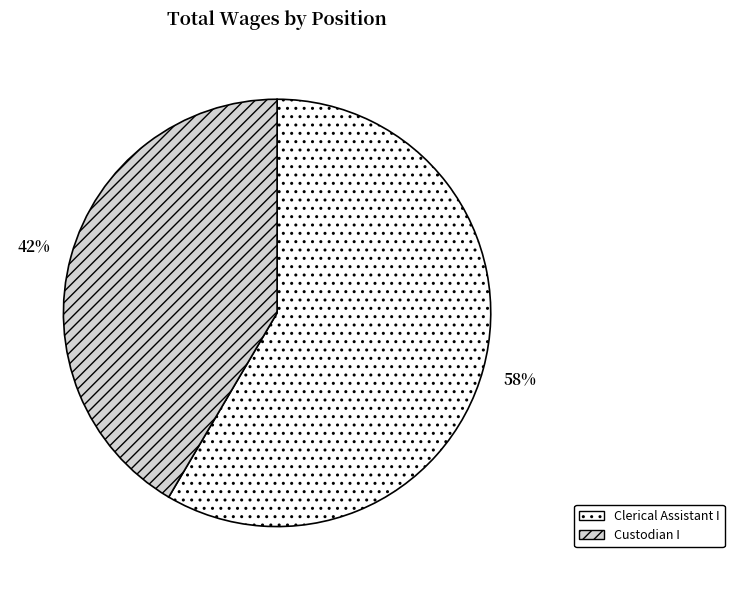

What percentage is the Custodian I slice, to the nearest percent?

42%